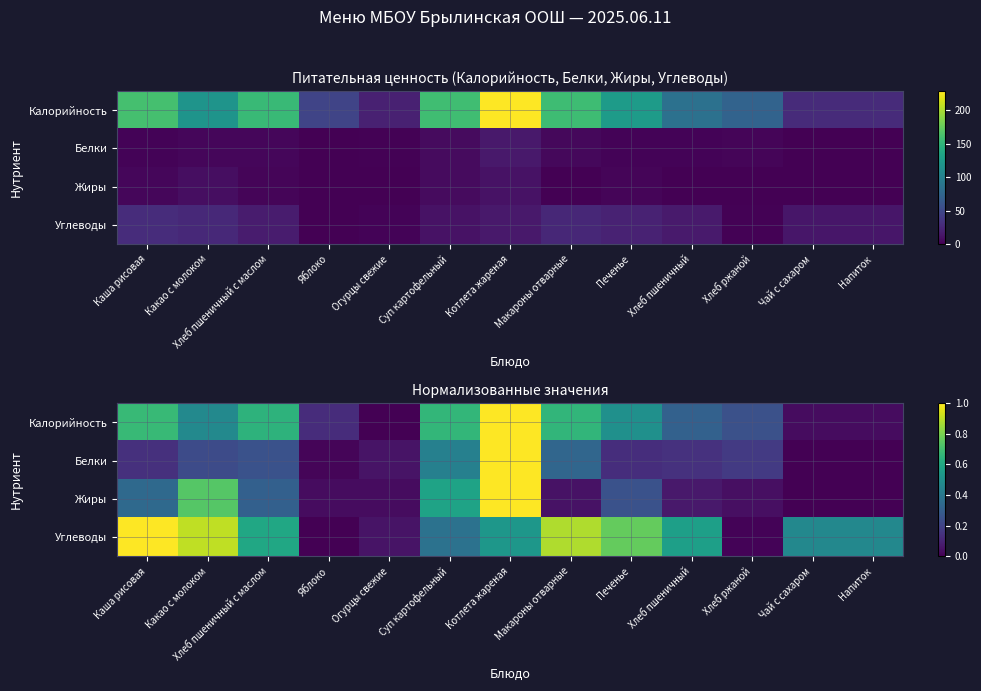

Is the value of Белки at Огурцы свежие greater than the value of Калорийность at Печенье?

No